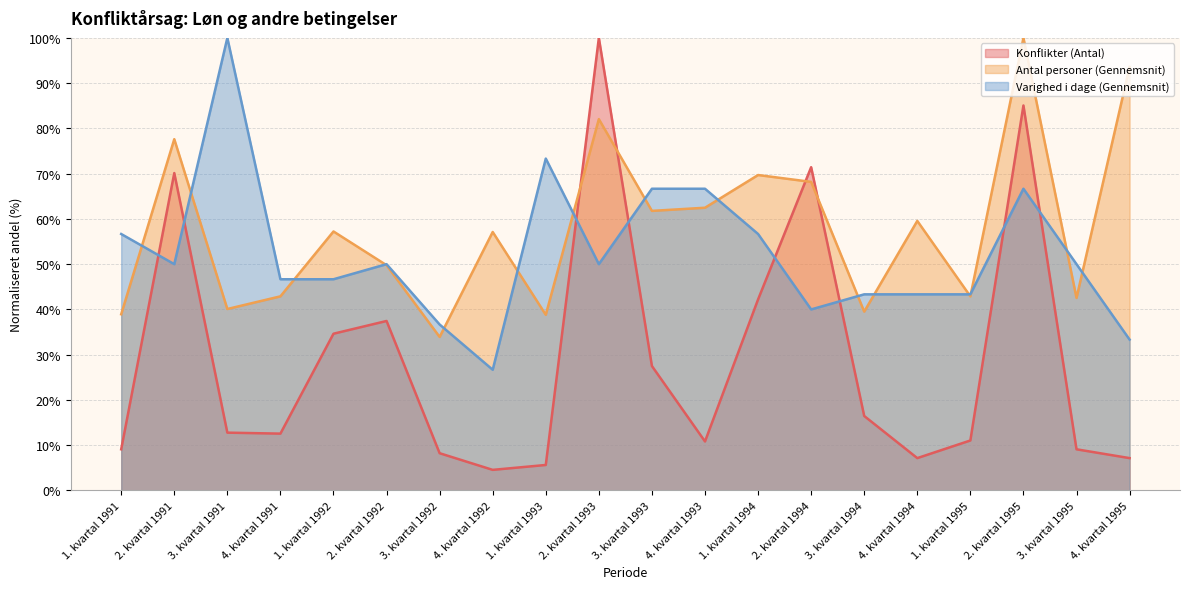

Which series changed the most between 1. kvartal 1992 and 1. kvartal 1993?

Konflikter (Antal)